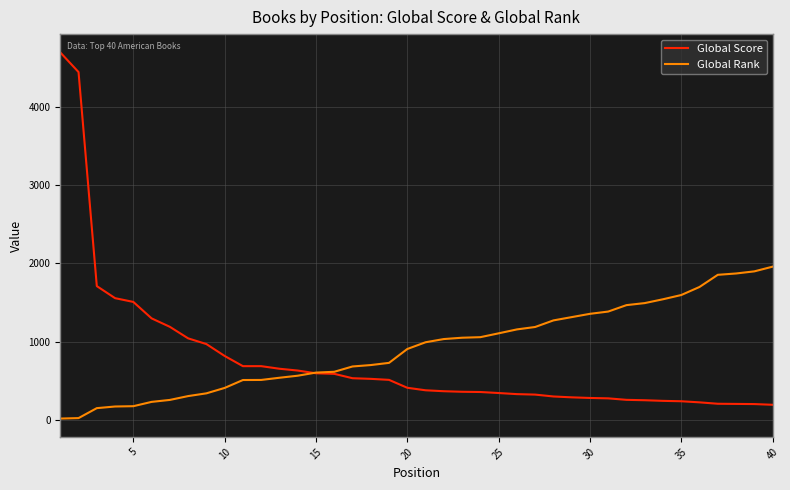

Which series has the largest total across all categories?

Global Rank